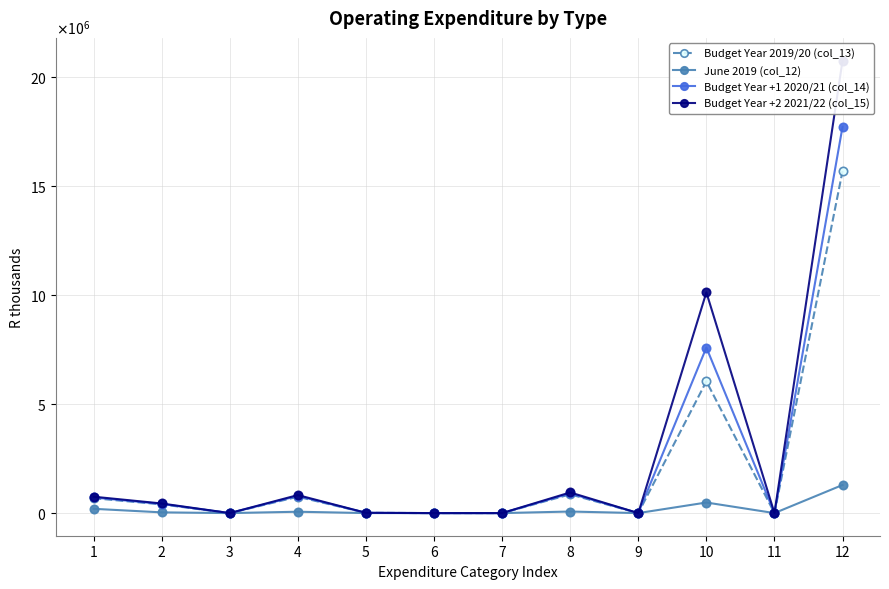

True or false: Budget Year +1 2020/21 (col_14) has a value of 0.0 at 6.

True